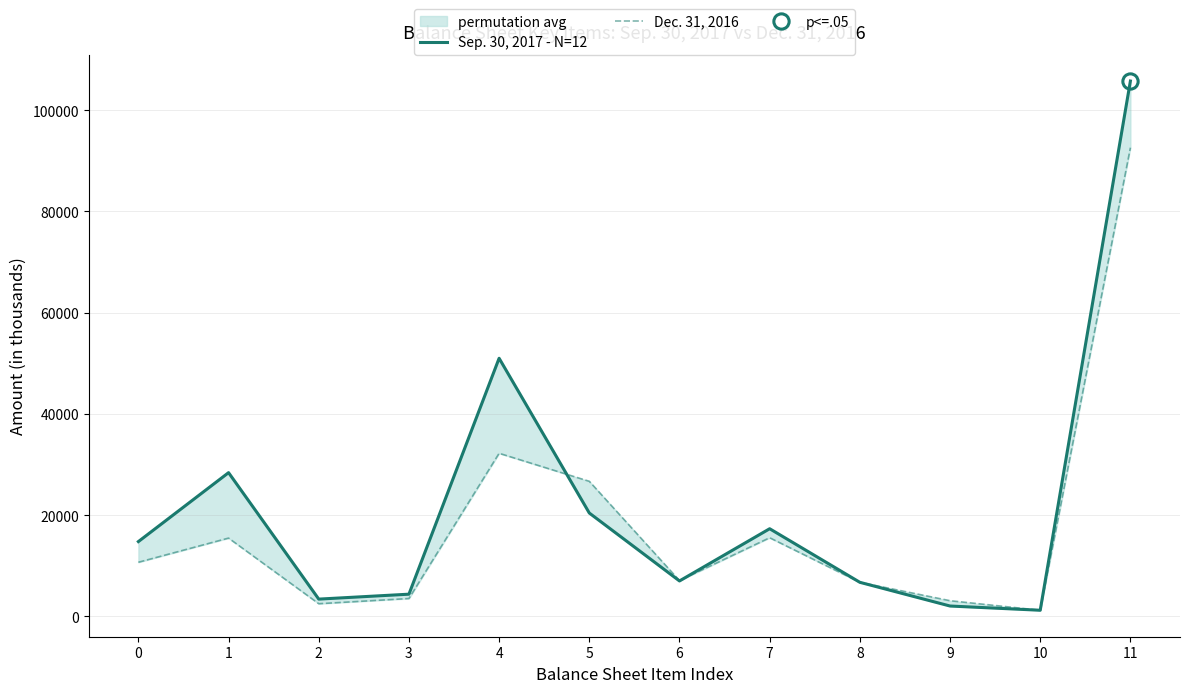

True or false: Sep. 30, 2017 - N=12 and Dec. 31, 2016 intersect in this chart.

True